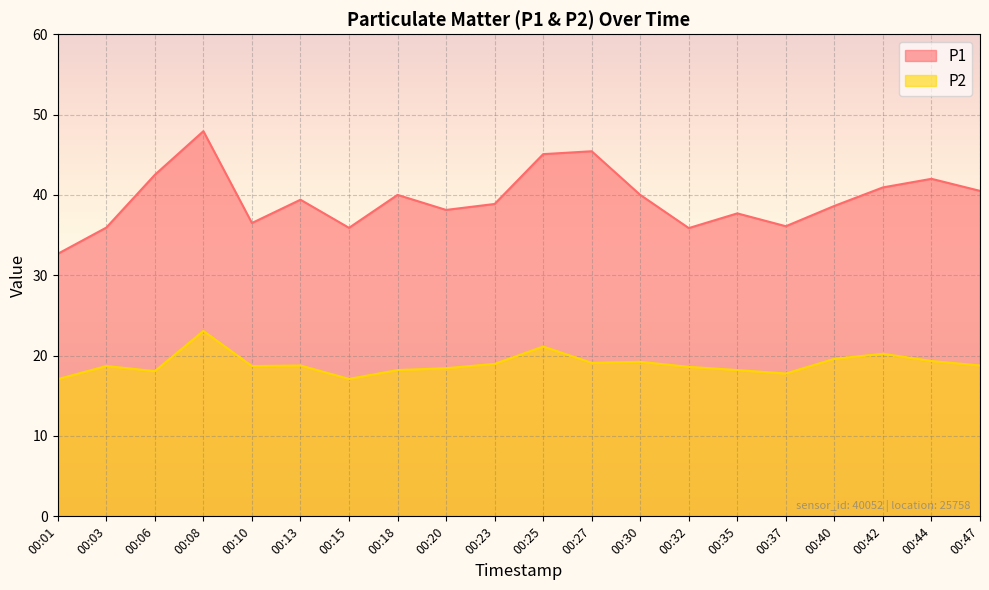

Reading right to left, list all the values displayed in this chart.

P1: 00:47=40.5	00:44=42.0	00:42=40.9	00:40=38.6	00:37=36.1	00:35=37.7	00:32=35.9	00:30=40.0	00:27=45.4	00:25=45.1	00:23=38.9	00:20=38.1	00:18=40.0	00:15=35.9	00:13=39.4	00:10=36.5	00:08=47.9	00:06=42.5	00:03=35.9	00:01=32.7
P2: 00:47=18.8	00:44=19.3	00:42=20.2	00:40=19.6	00:37=17.8	00:35=18.2	00:32=18.6	00:30=19.2	00:27=19.1	00:25=21.1	00:23=19.0	00:20=18.4	00:18=18.2	00:15=17.1	00:13=18.8	00:10=18.7	00:08=23.1	00:06=18.1	00:03=18.7	00:01=17.1